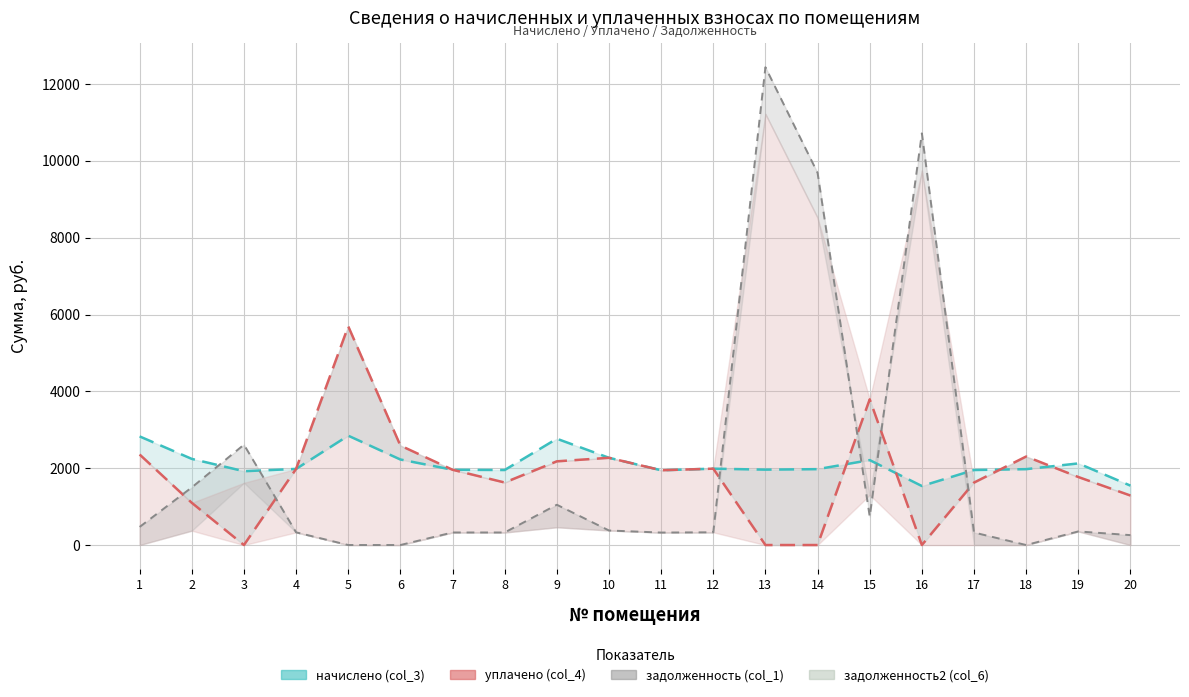

Which category has the lowest value in the задолженность2 (col_6) series?

5